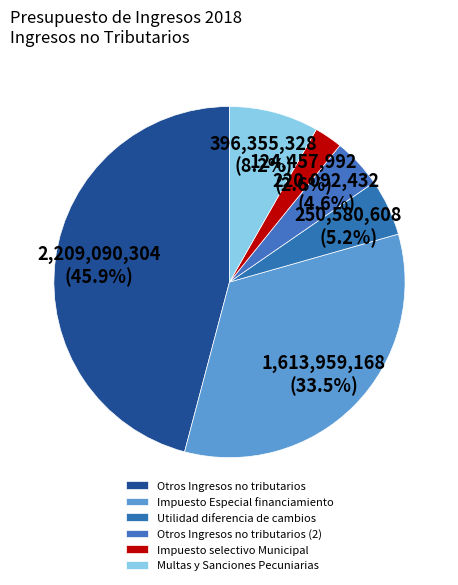

Approximately how many times larger is the value at Impuesto Especial financiamiento compared to Otros Ingresos no tributarios (2)?

7.3